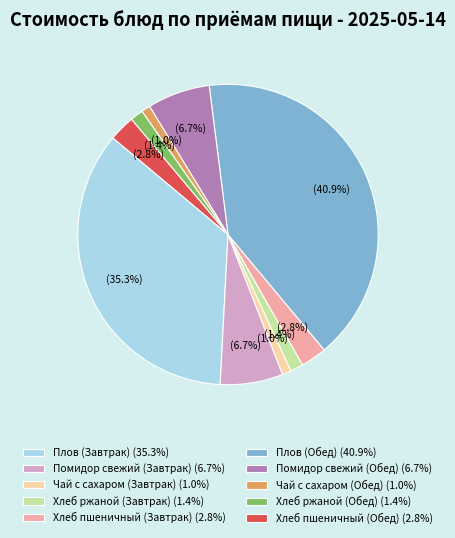

To the nearest percent, what is the average slice percentage?

10%